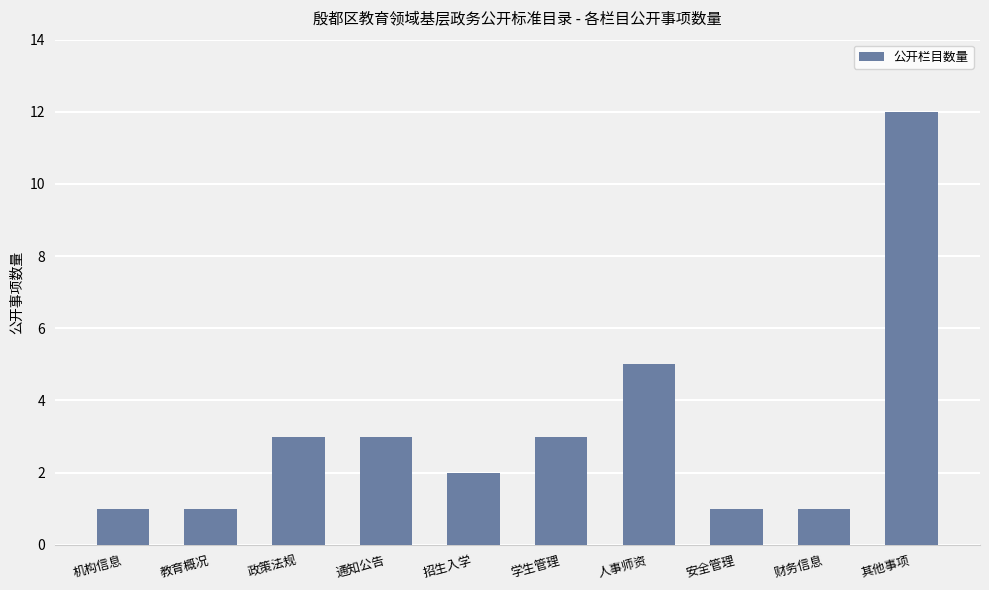

True or false: the data shows 1 at 机构信息.

True